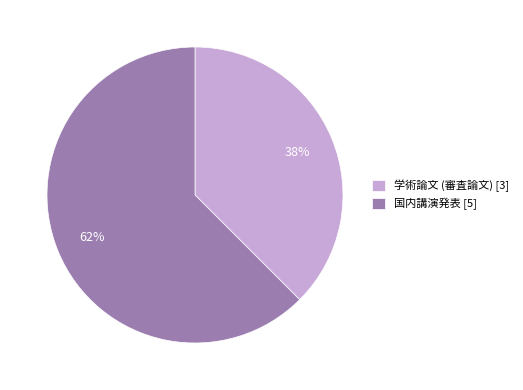

Which has a higher value, 学術論文 (審査論文) [3] or 国内講演発表 [5]?

国内講演発表 [5]